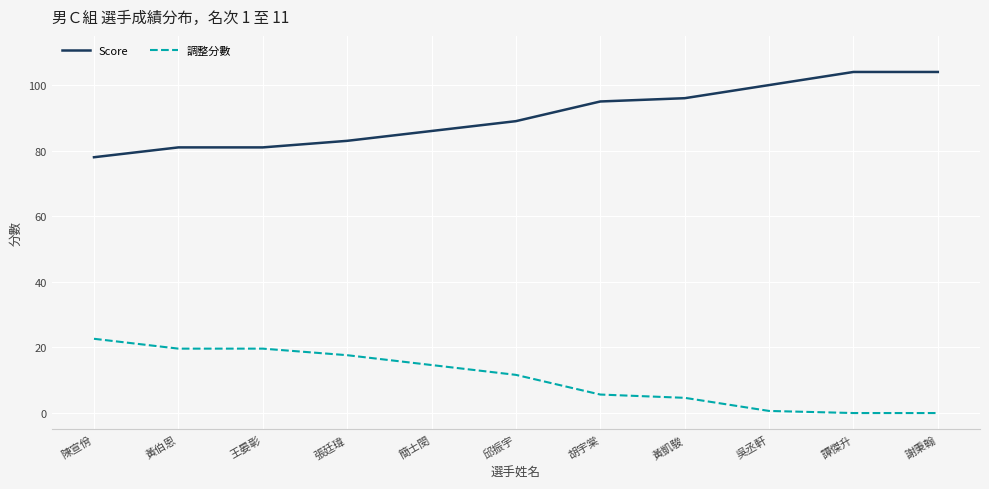

What position from the right is 簡士閔?

7